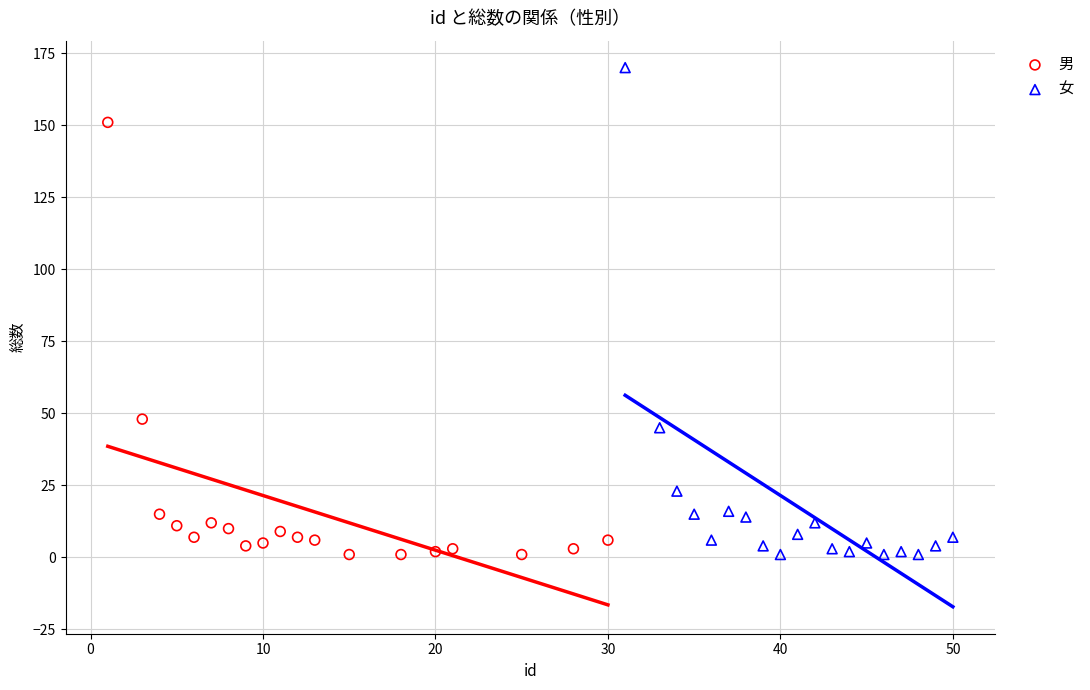

Which series contains the highest Y value?

女